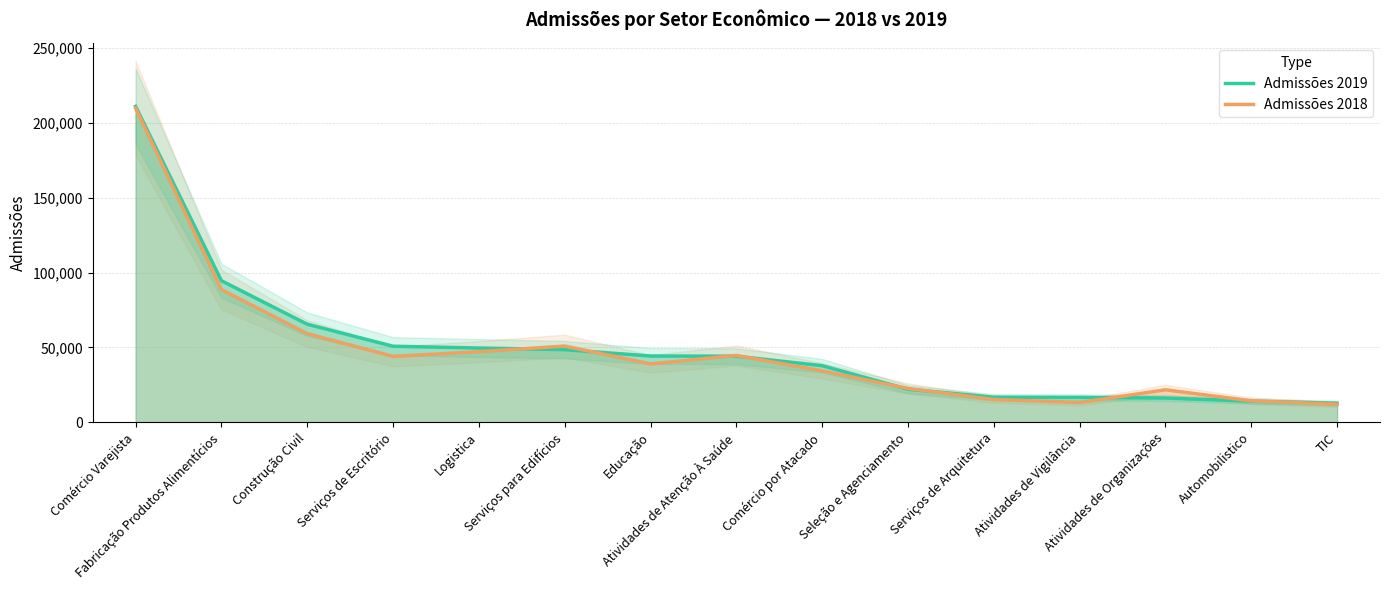

Rank the series at TIC from highest to lowest value.

Admissões 2019, Admissões 2018